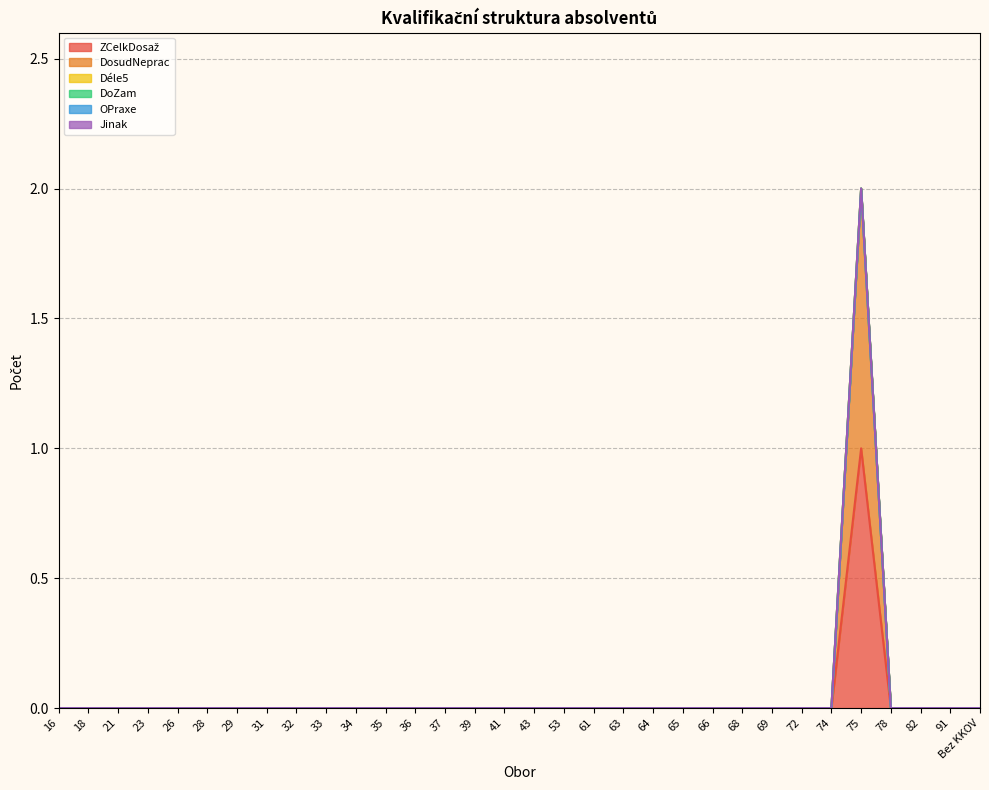

Which label corresponds to the largest value in the chart?

75